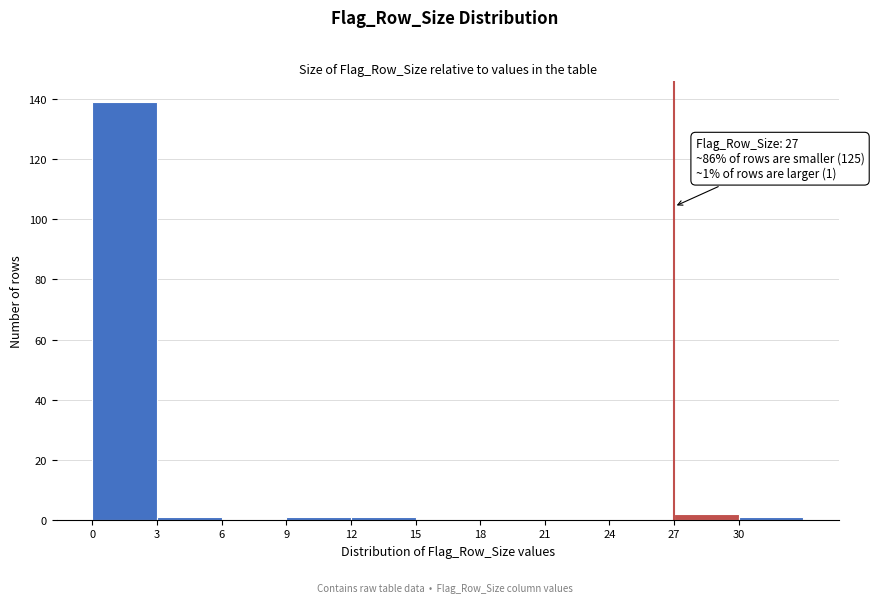

Which range on the x-axis has the tallest bar?

0 to 3